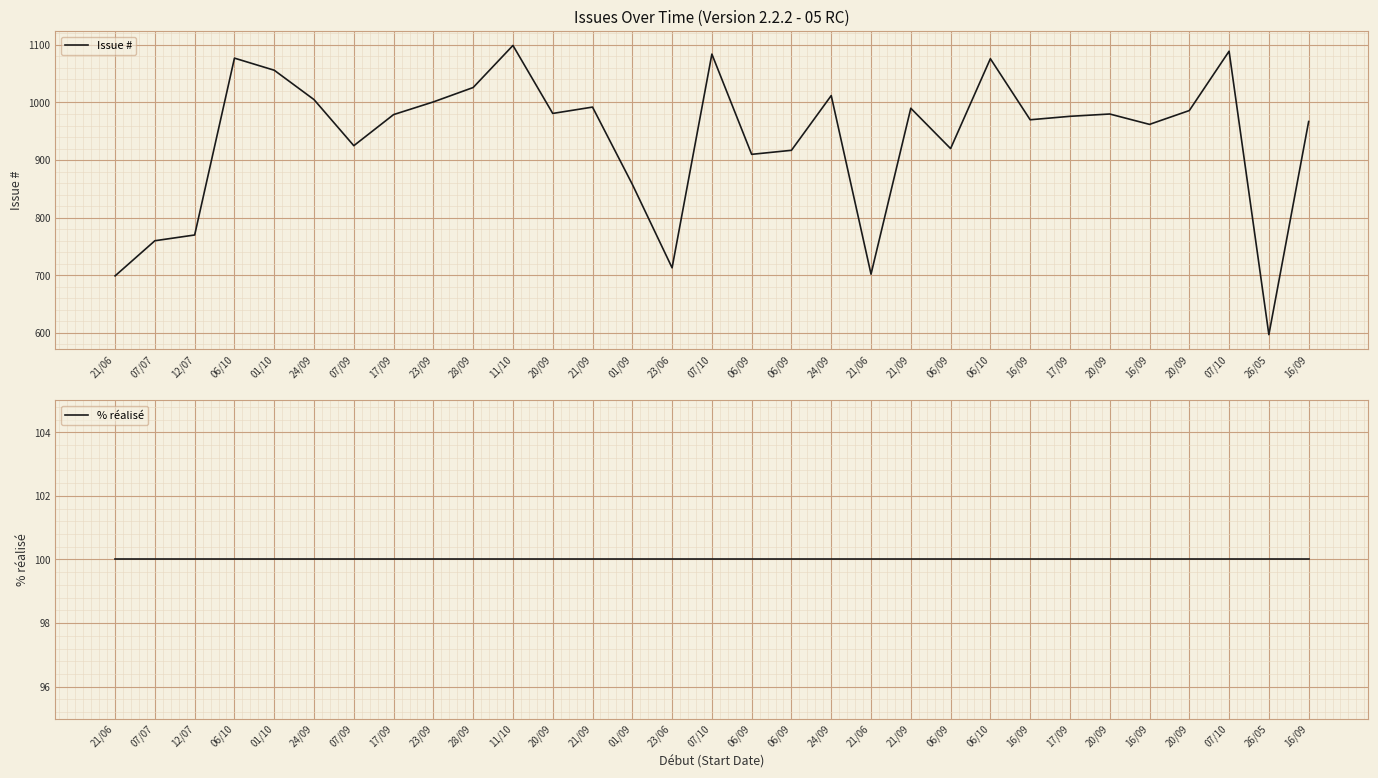

What is the difference between the maximum and minimum values in the Issue # series?

502